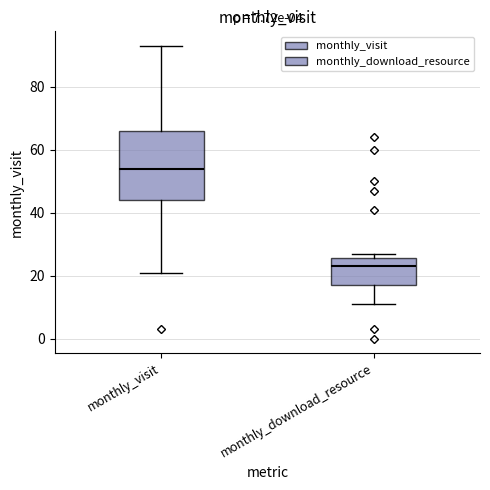

Comparing the boxes themselves (not the whiskers), which one is the tallest?

monthly_visit